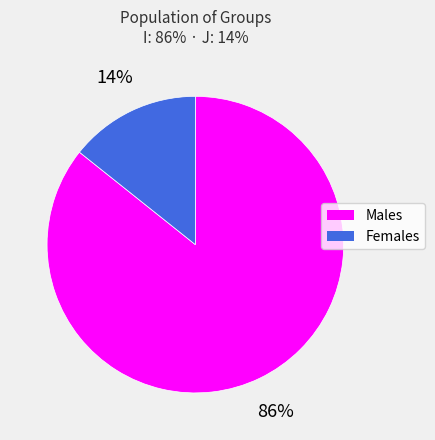

Is there any slice that represents more than half of the pie?

Yes